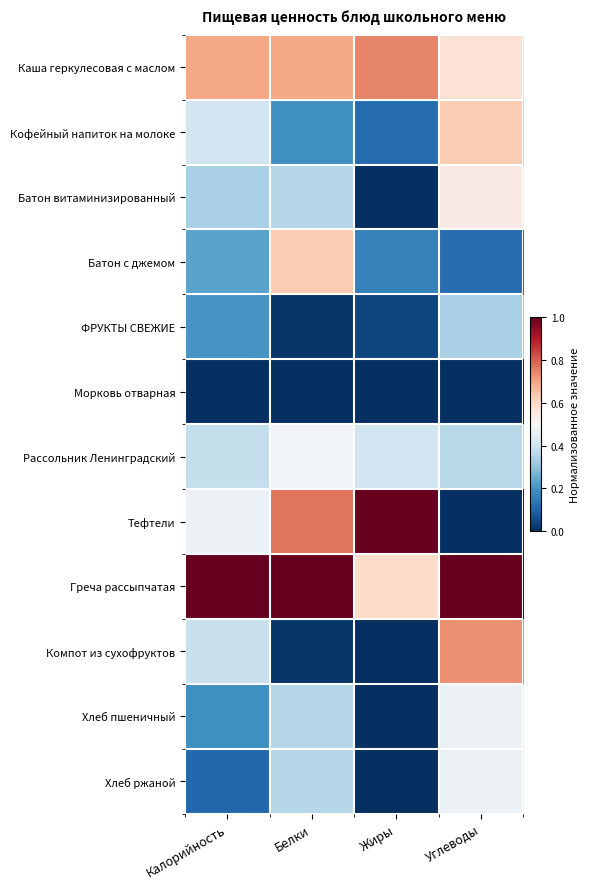

Rank the series by their maximum value, from highest to lowest.

Тефтели, Греча рассыпчатая, Каша геркулесовая с маслом, Компот из сухофруктов, Кофейный напиток на молоке, Батон с джемом, Батон витаминизированный, Рассольник Ленинградский, Хлеб пшеничный, Хлеб ржаной, ФРУКТЫ СВЕЖИЕ, Морковь отварная